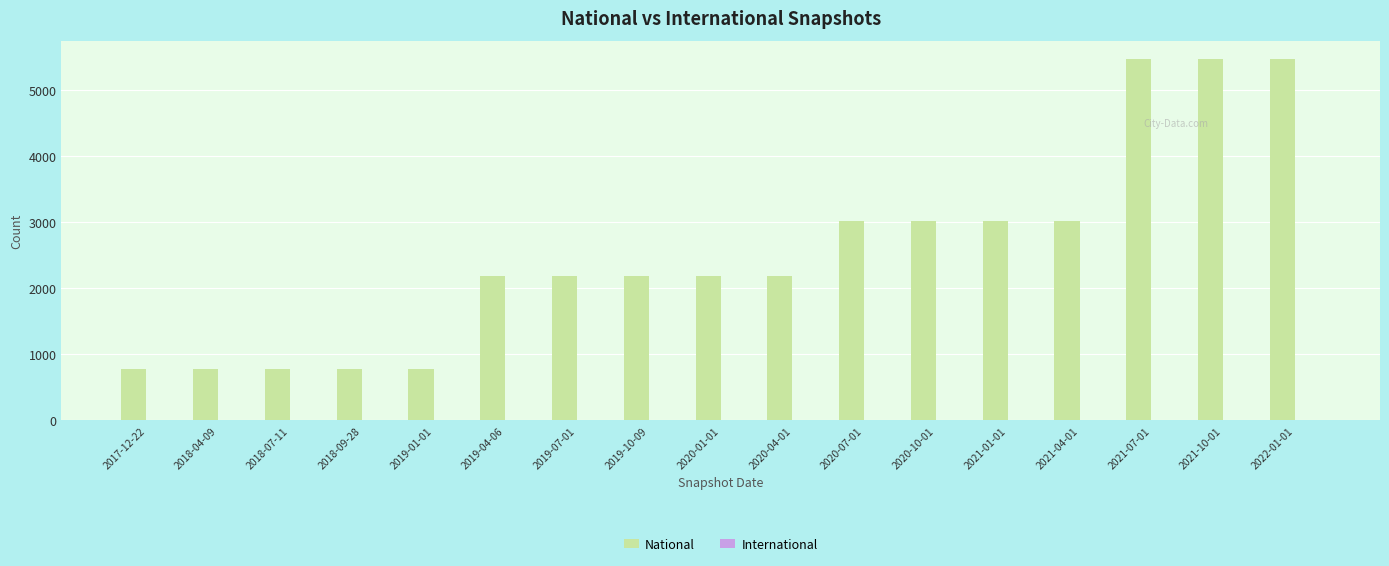

What is the value of the 4th bar from the left?

781